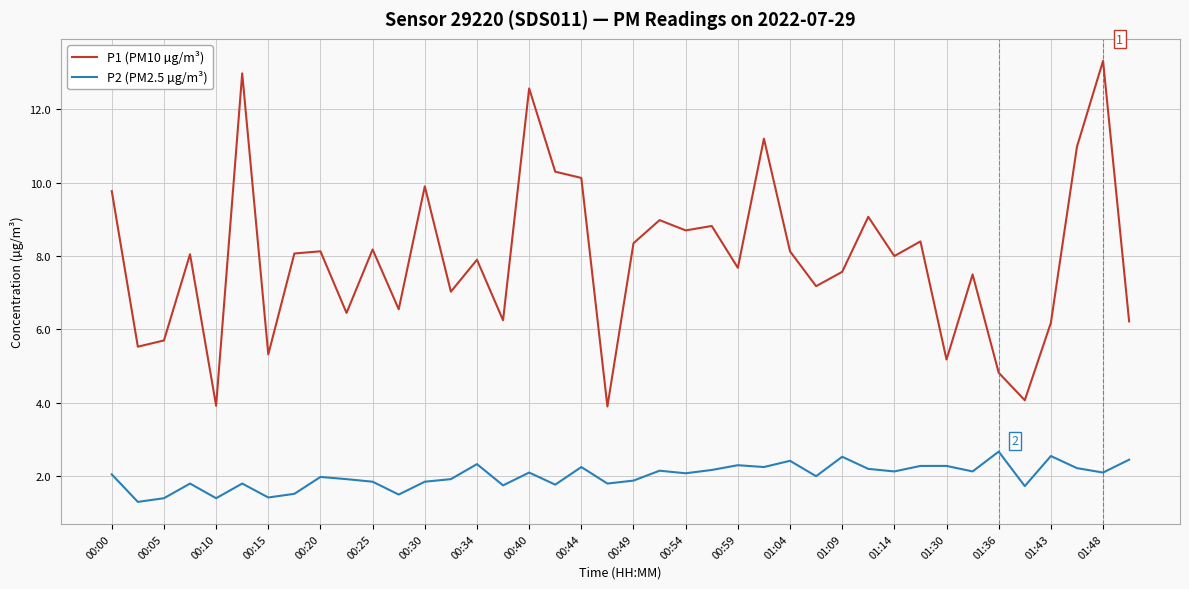

Which series has the widest spread of values?

P1 (PM10 µg/m³)